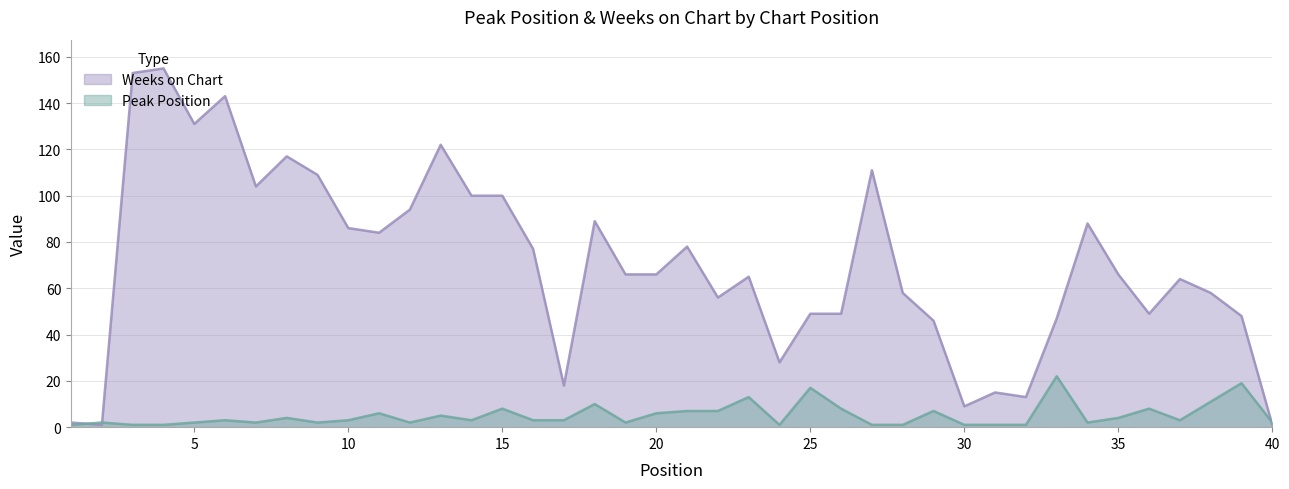

True or false: Weeks on Chart has more than 0 interior local peaks.

True